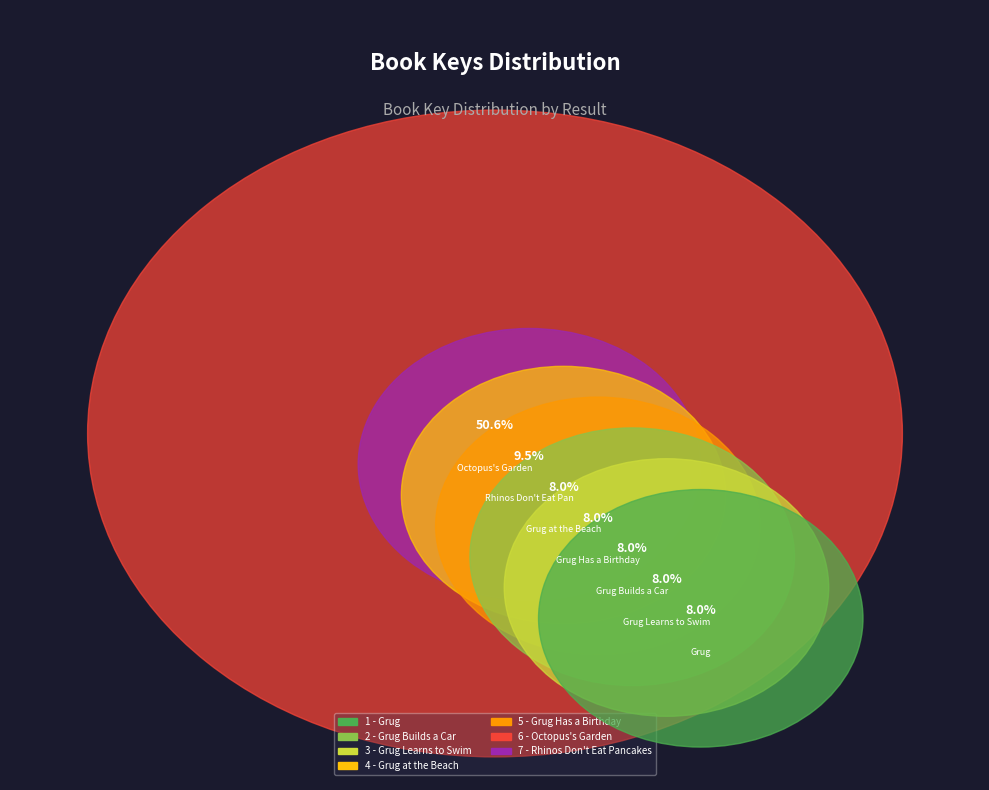

How many slices are in this pie chart?

7